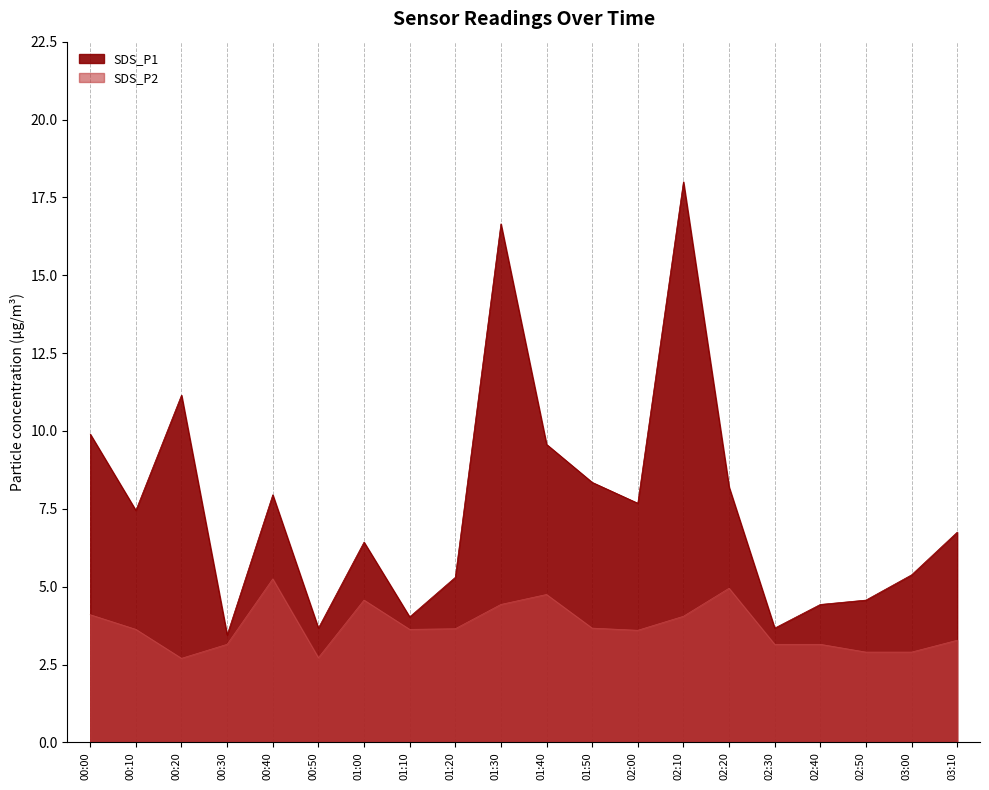

What is the maximum value shown in the chart?

18.0